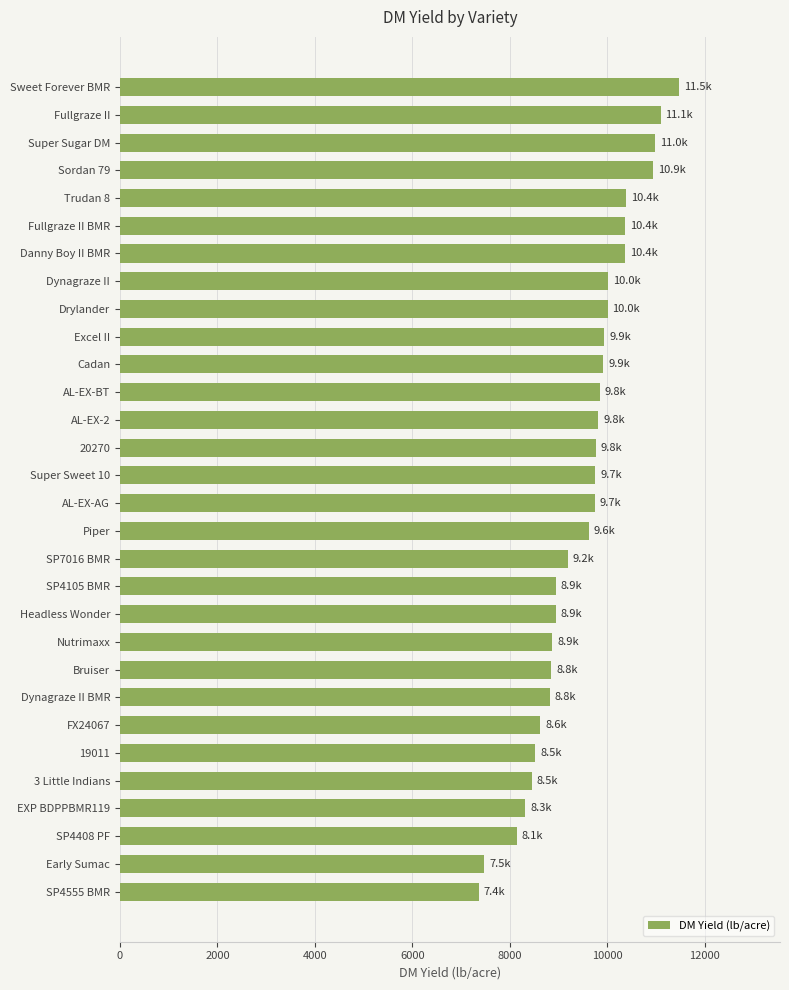

What value does the data have at AL-EX-BT?

9842.9